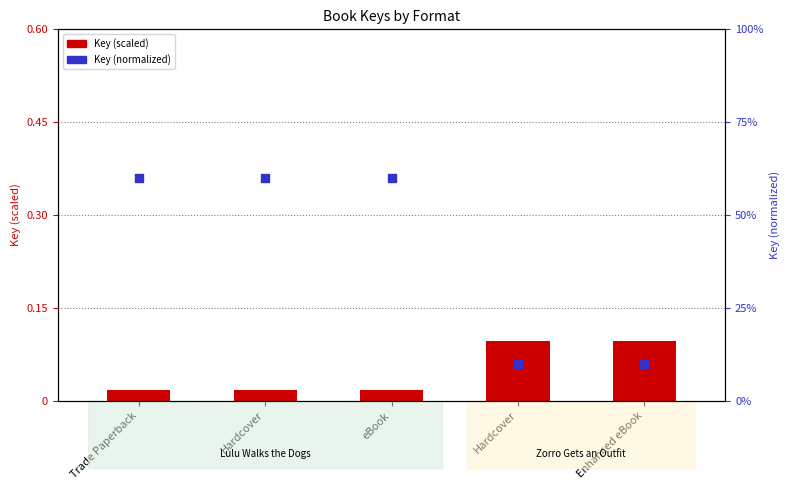

At how many categories does at least one series exceed 0?

5